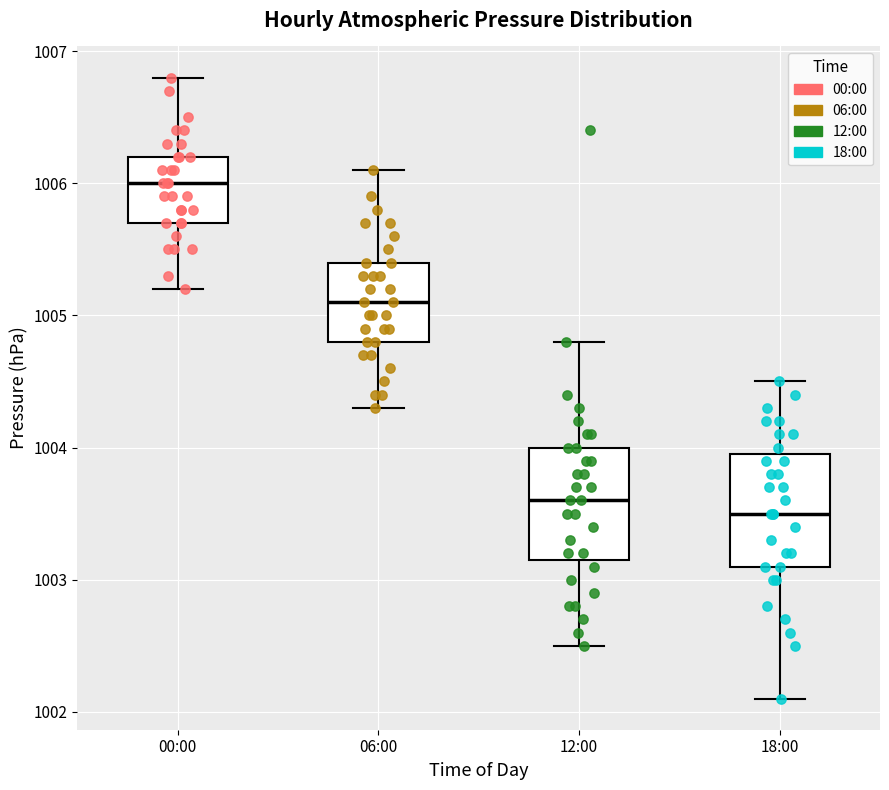

Reading left to right, read every box against the y-axis: the position of its median line, the range the box covers, and the ends of its whiskers. The values are not printed on the chart, so give them approximately, as read against the axis.

00:00: median 1006.0, box 1005.7 to 1006.2, whiskers 1005.2 to 1006.8
06:00: median 1005.1, box 1004.8 to 1005.4, whiskers 1004.3 to 1006.1
12:00: median 1003.6, box 1003.2 to 1004.0, whiskers 1002.5 to 1004.8
18:00: median 1003.5, box 1003.1 to 1004.0, whiskers 1002.1 to 1004.5